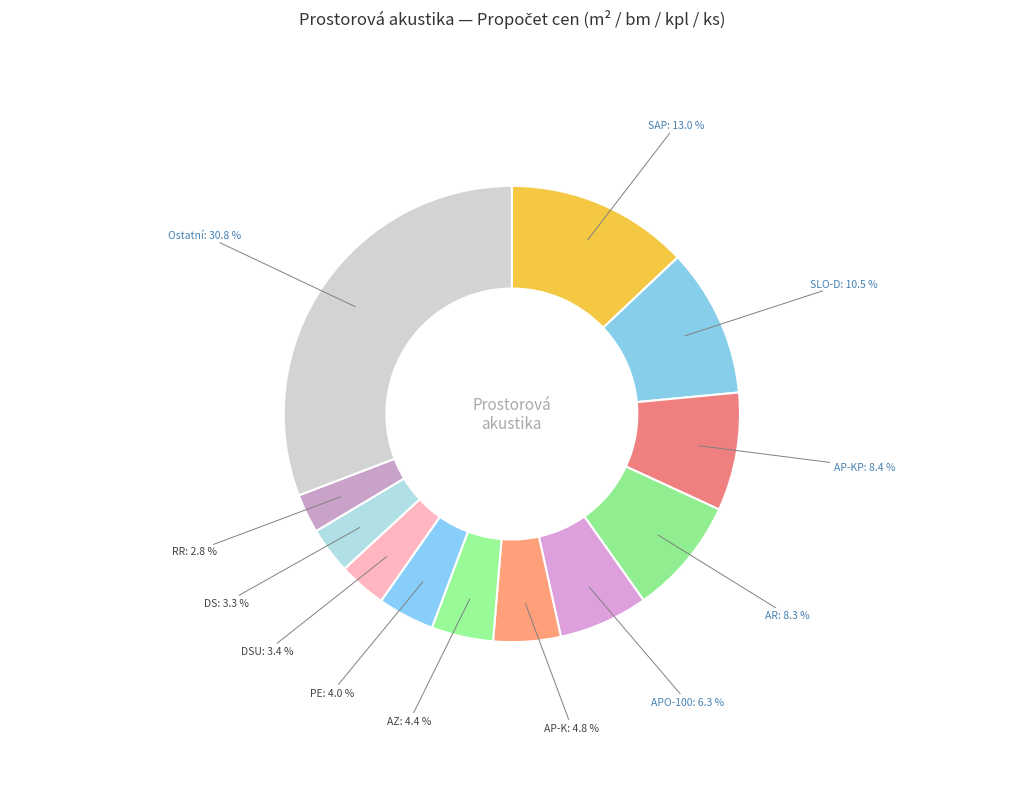

To the nearest percent, what percentage of the pie is AR?

8%